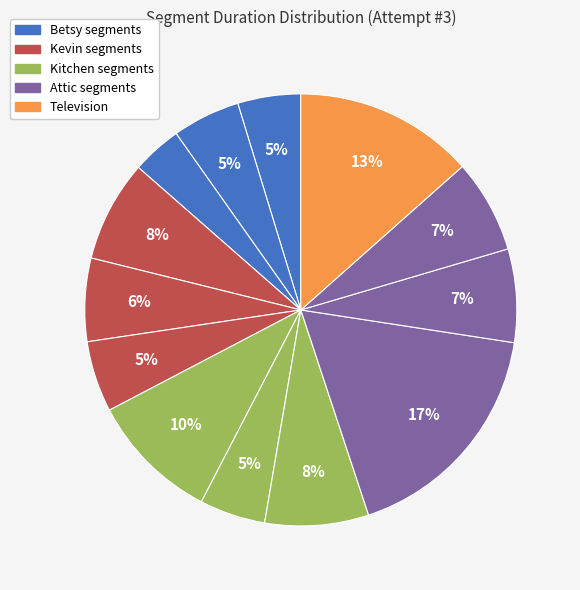

How many slices are in this pie chart?

13